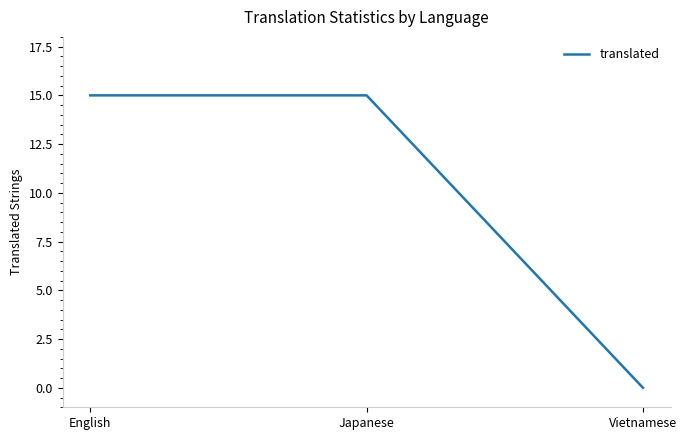

Reading right to left, list all the values displayed in this chart.

Vietnamese=0	Japanese=15	English=15